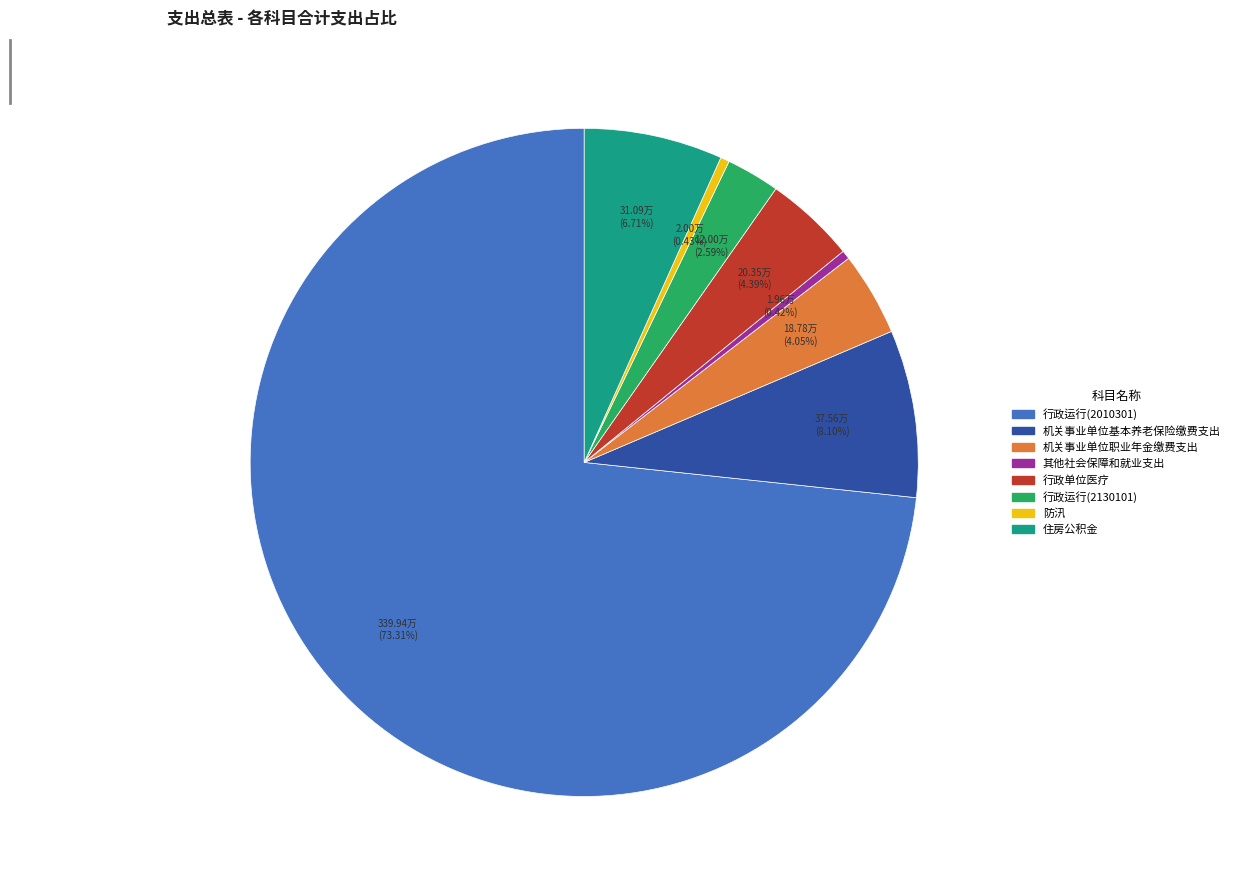

Is it true that 机关事业单位基本养老保险缴费支出 is 1% of the pie?

False